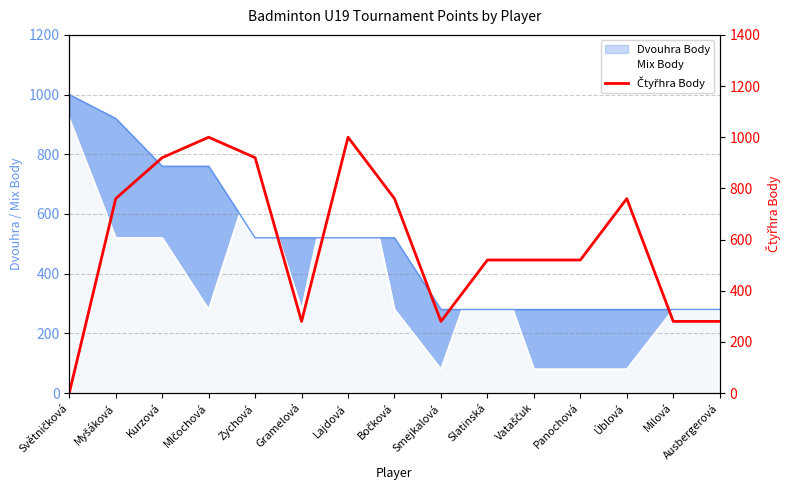

What position from the left is Gramelová?

6